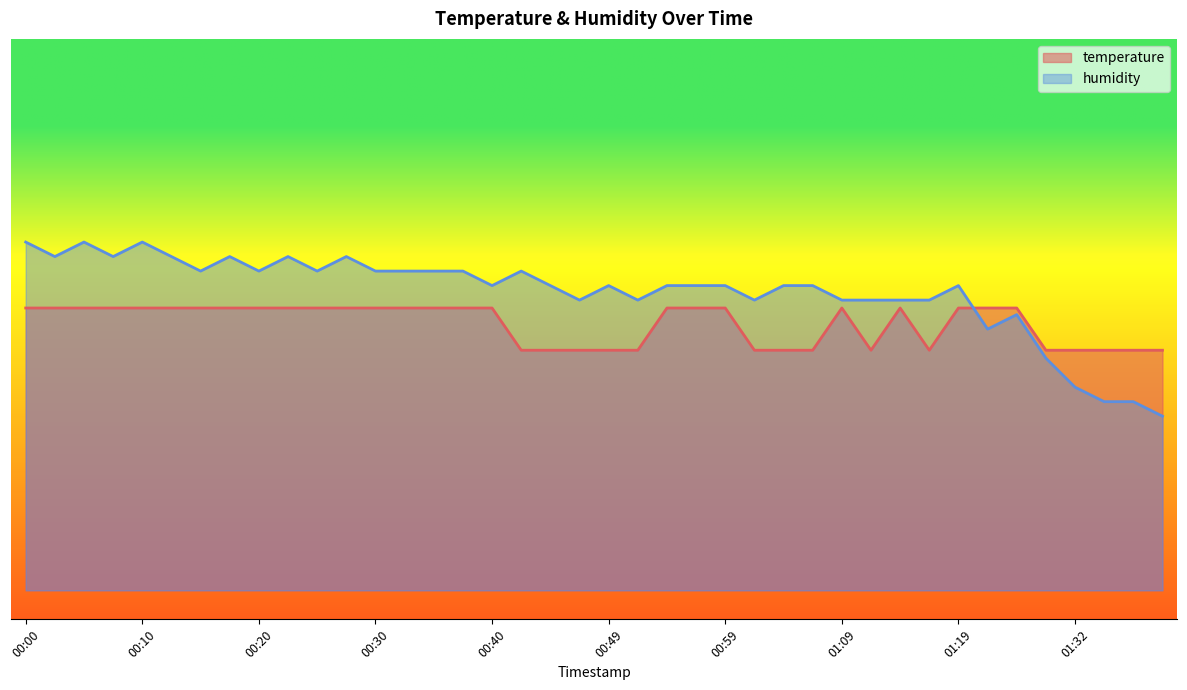

At which category is the sum across all series the highest?

00:00